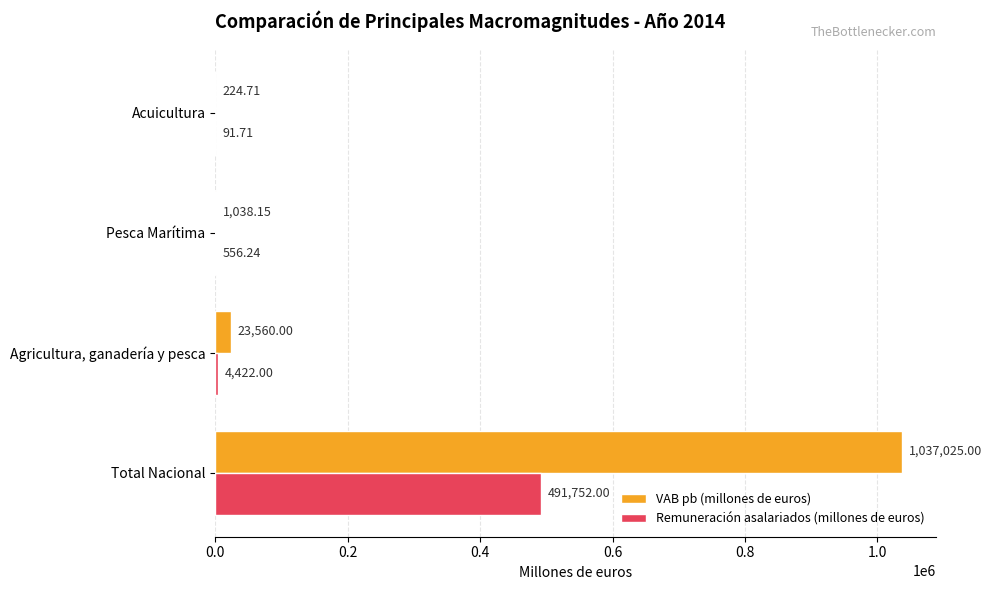

Which category has the highest value across all series?

Total Nacional